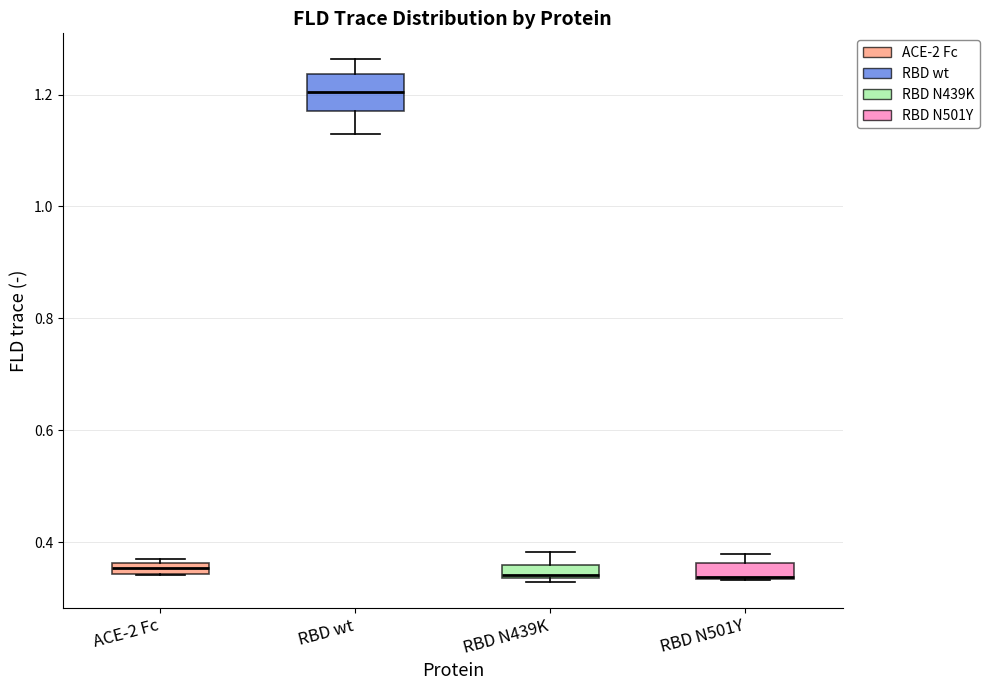

Which box has the highest median line?

RBD wt